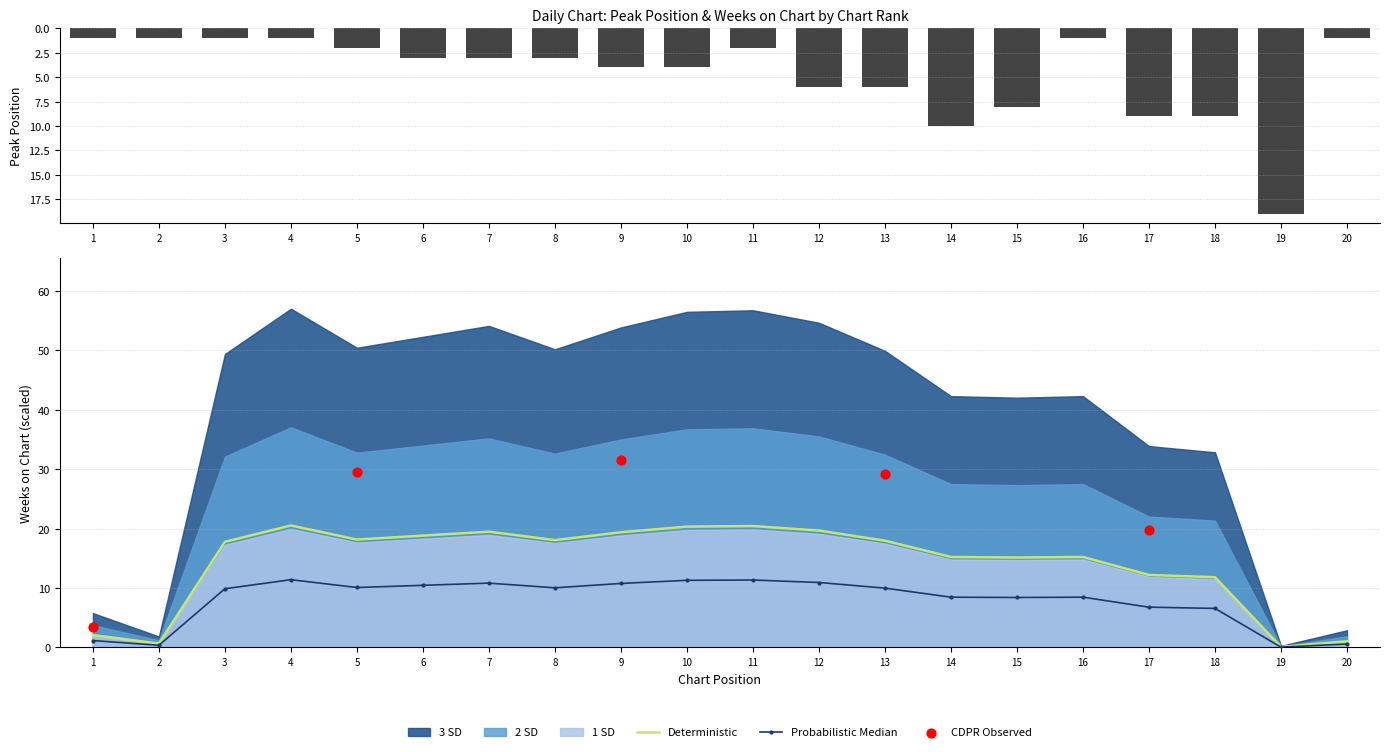

At how many categories does at least one series exceed 12?

16